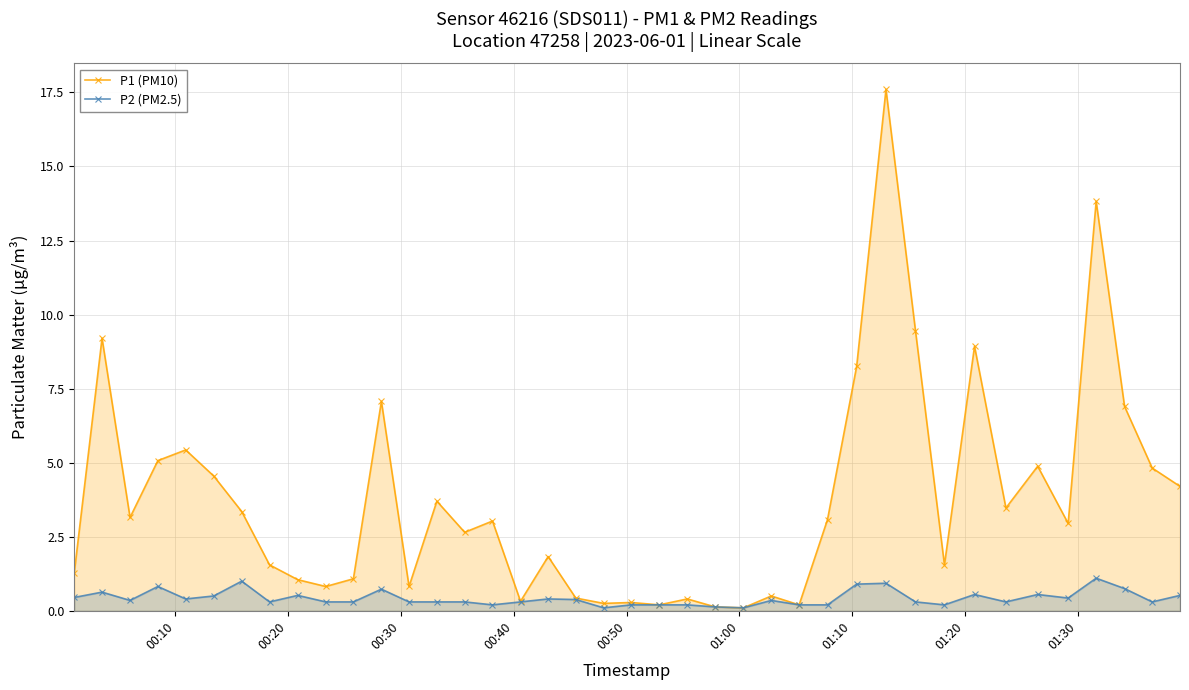

True or false: P2 (PM2.5) has more than 0 interior local peaks.

True